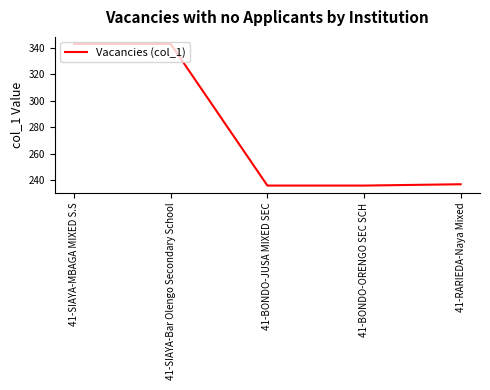

What is the ratio of the value at 41-RARIEDA-Naya Mixed to the value at 41-BONDO-ORENGO SEC SCH?

1.0